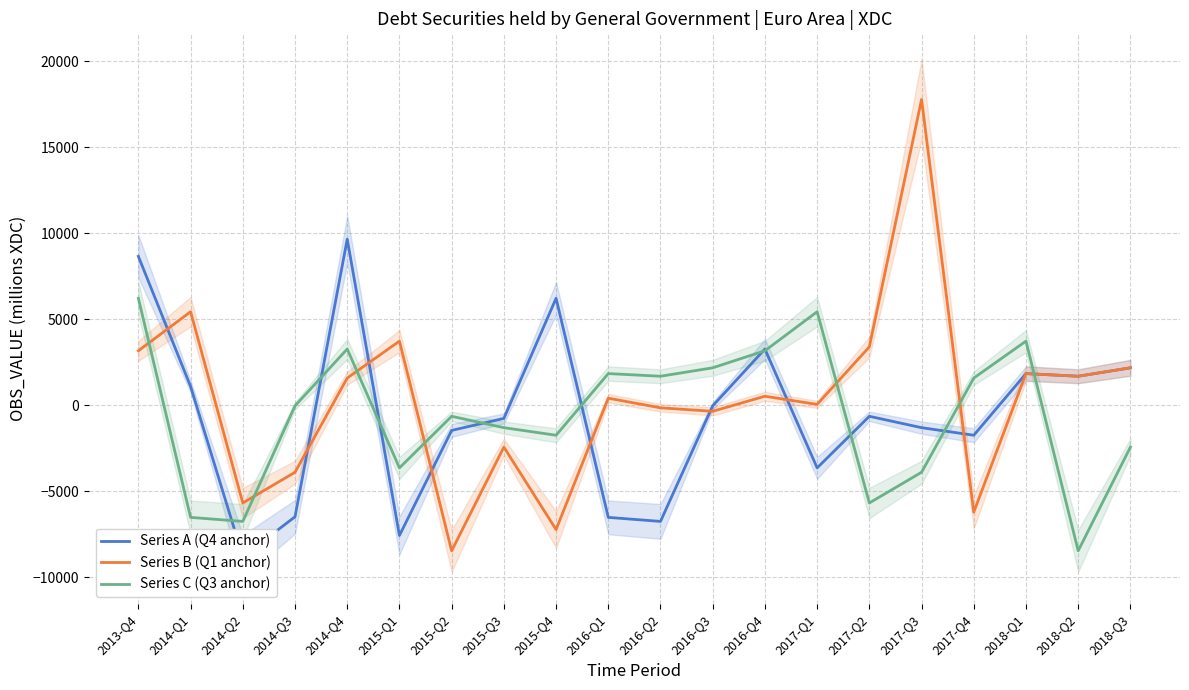

What is the sum of all Series C (Q3 anchor) values?

-11959.6